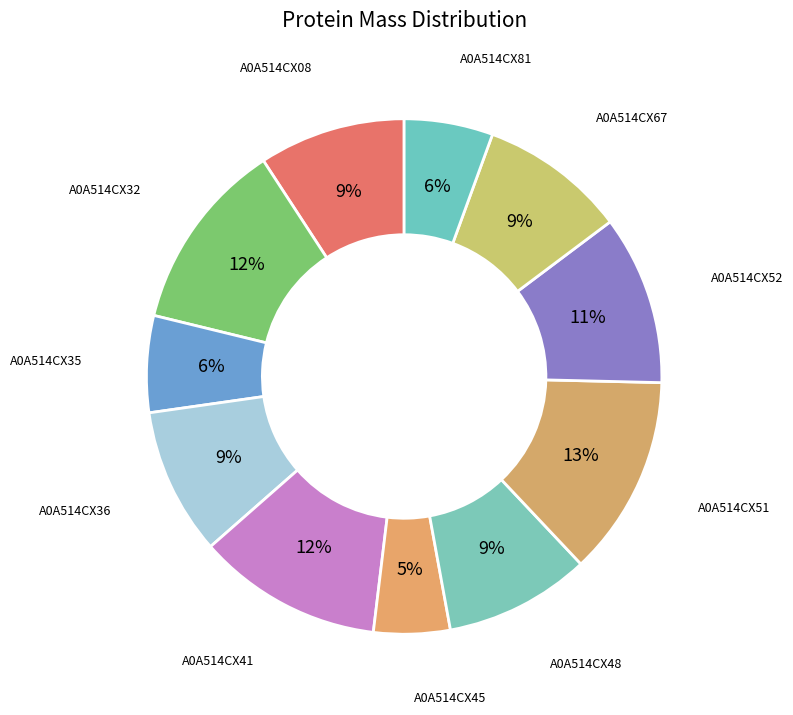

How many segments does this pie chart have?

11